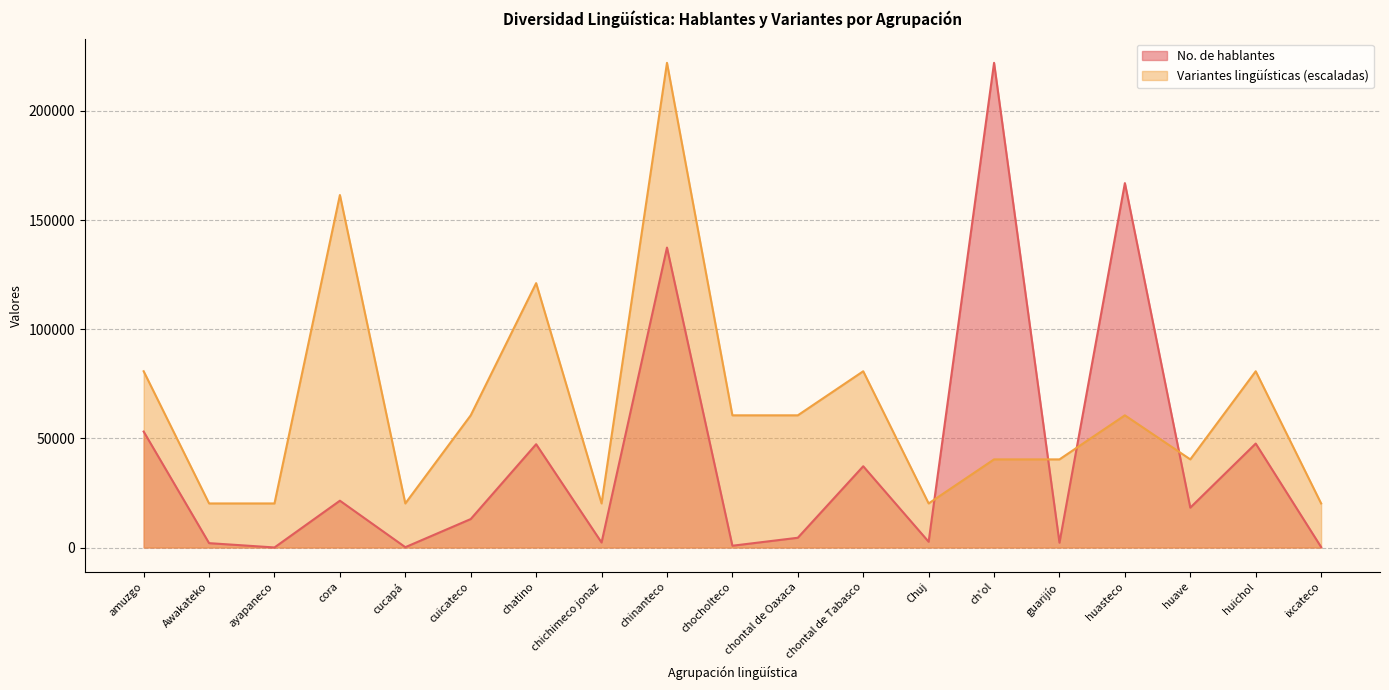

List the labels in order of Variantes lingüísticas value, largest first.

chinanteco, cora, chatino, amuzgo, chontal de Tabasco, huichol, cuicateco, chocholteco, chontal de Oaxaca, huasteco, ch'ol, guarijío, huave, Awakateko, ayapaneco, cucapá, chichimeco jonaz, Chuj, ixcateco